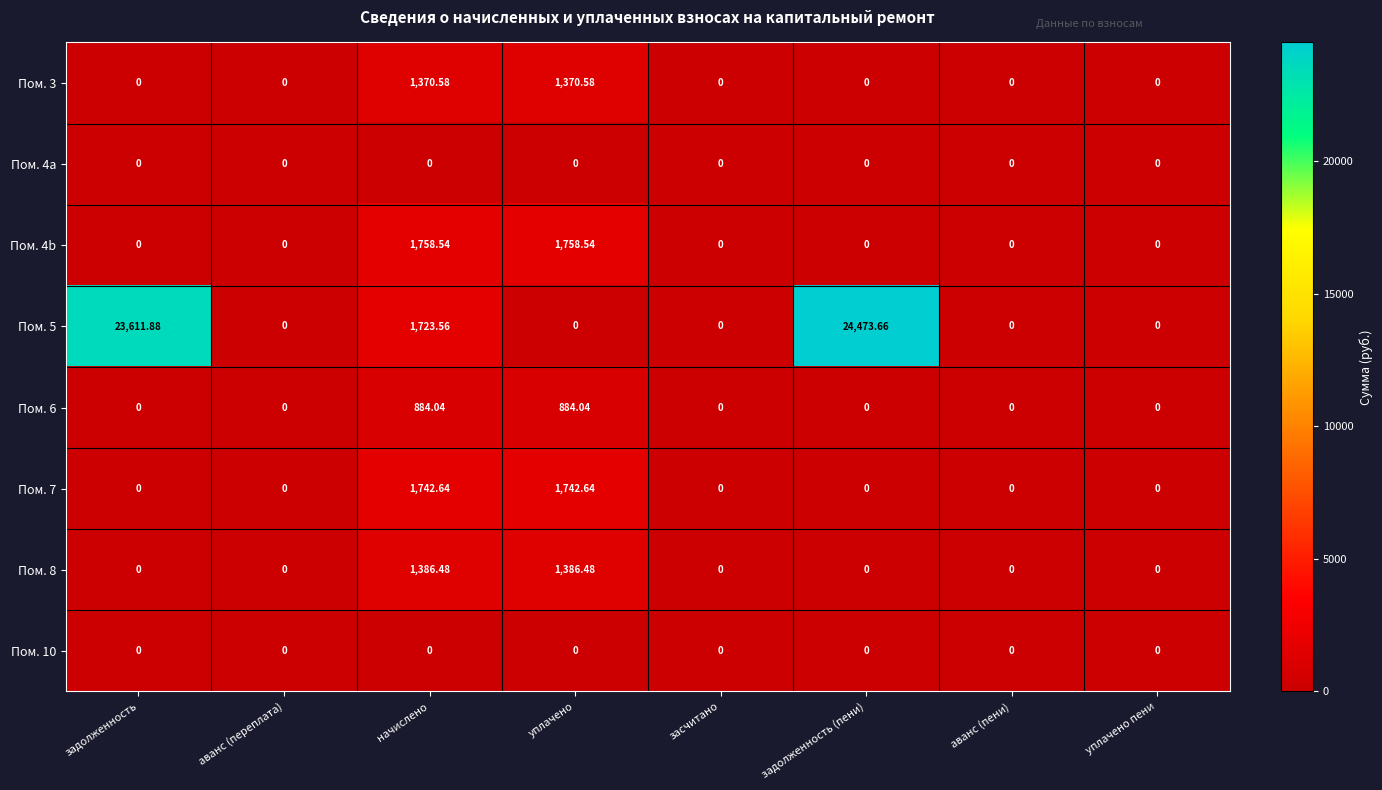

At which category is the sum across all series the highest?

задолженность (пени)